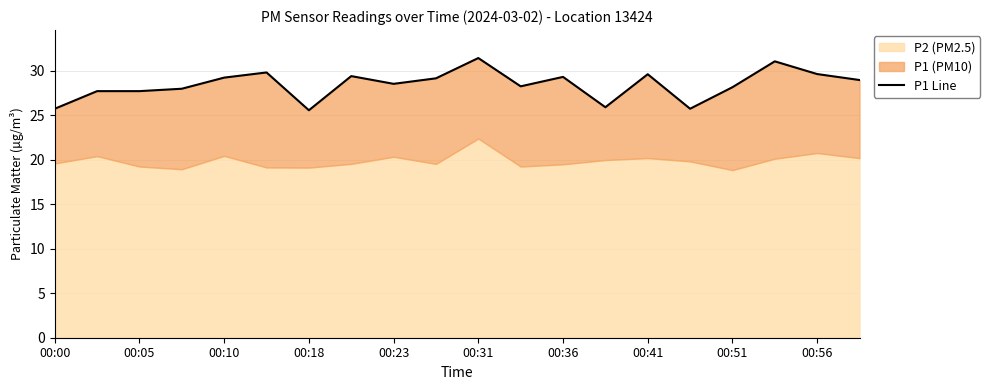

What is the smallest value displayed?

25.6